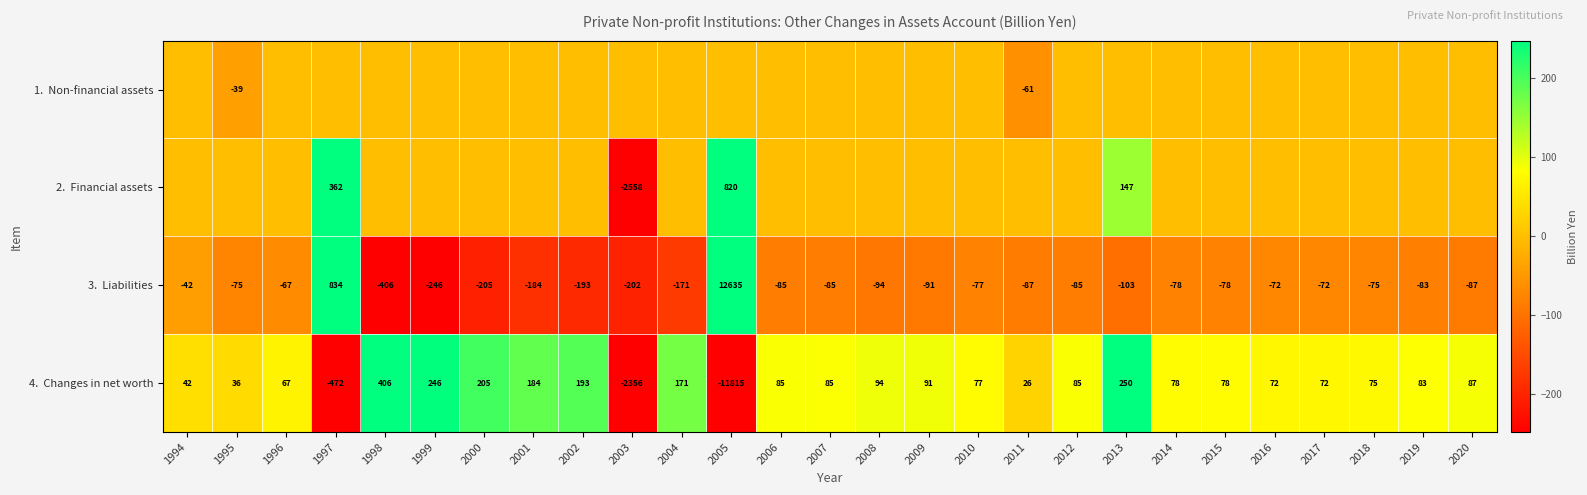

At how many categories does at least one series exceed 3199?

1